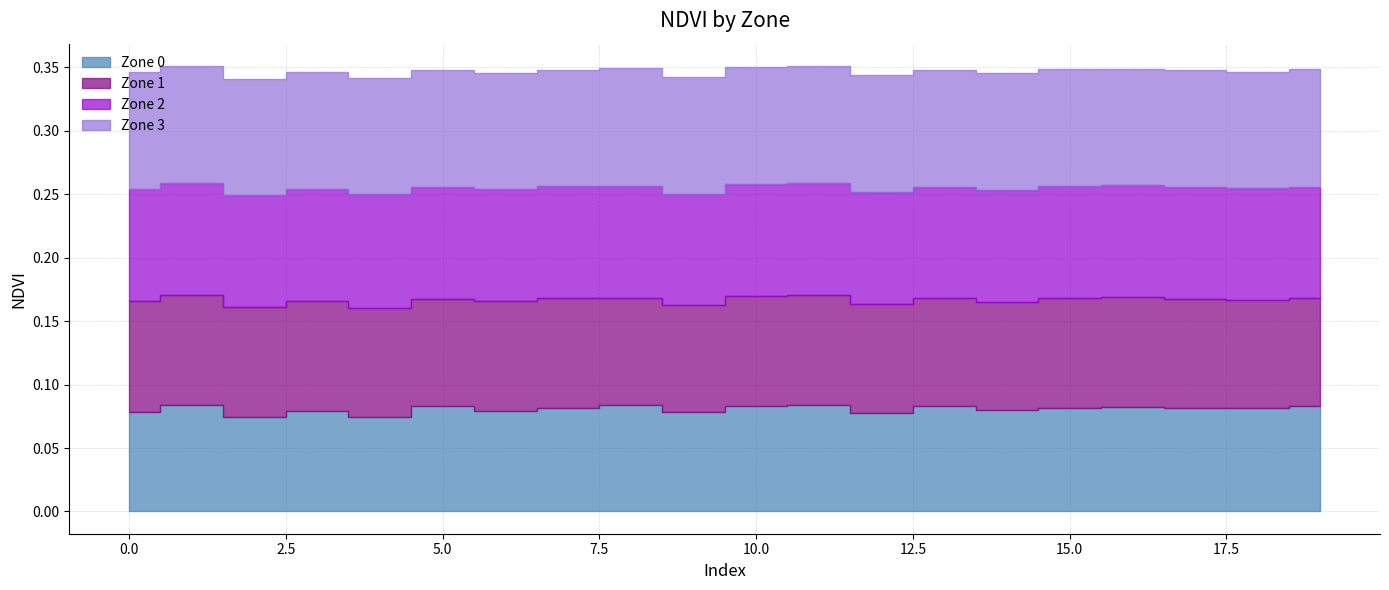

Is the value of Zone 1 at 9 greater than the value of Zone 3 at 0?

No